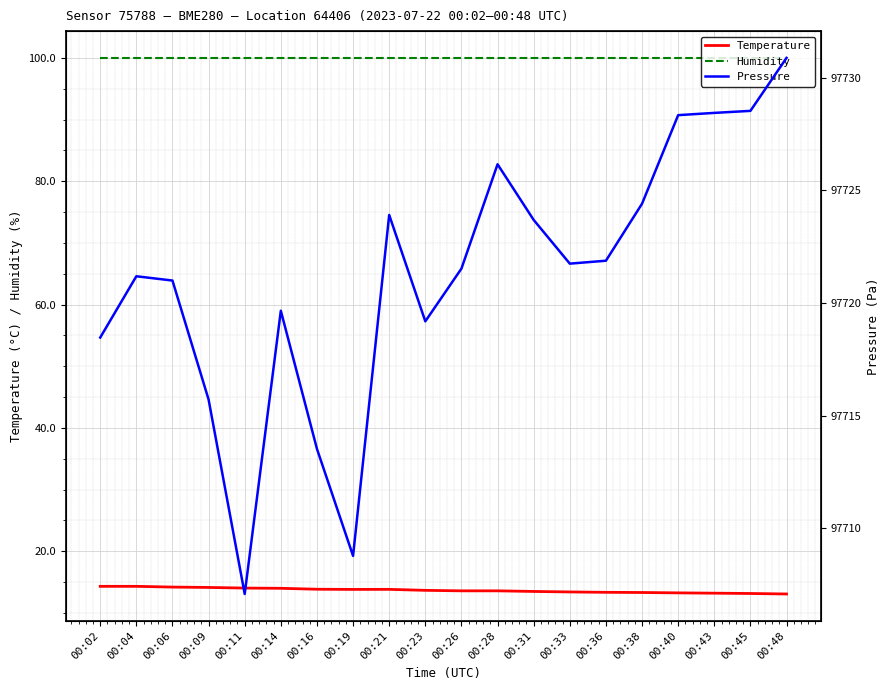

What is the minimum value shown in the chart?

13.1